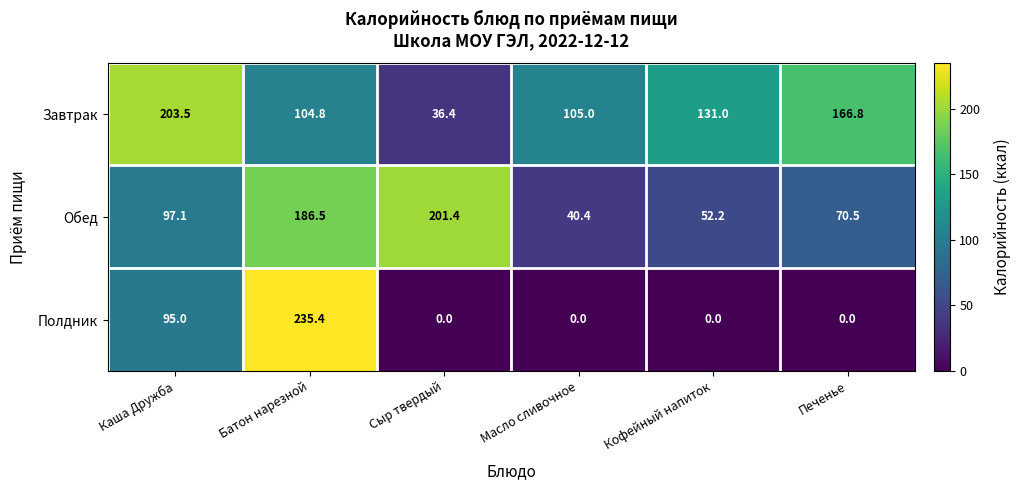

List the series in order of their overall mean, highest first.

Завтрак, Обед, Полдник